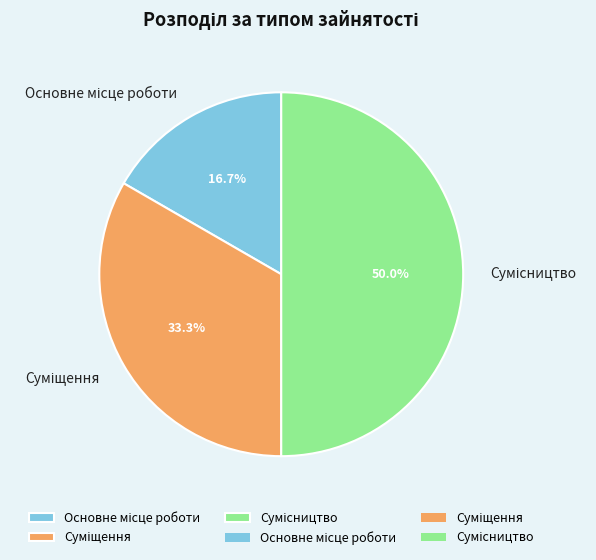

What percentage do Суміщення and Основне місце роботи together represent?

50.0%